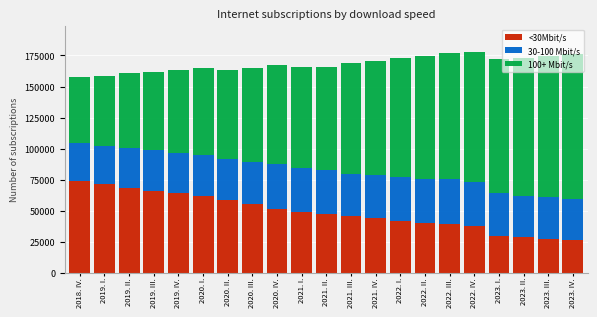

What is the difference between the maximum and minimum values in the <30Mbit/s series?

47696